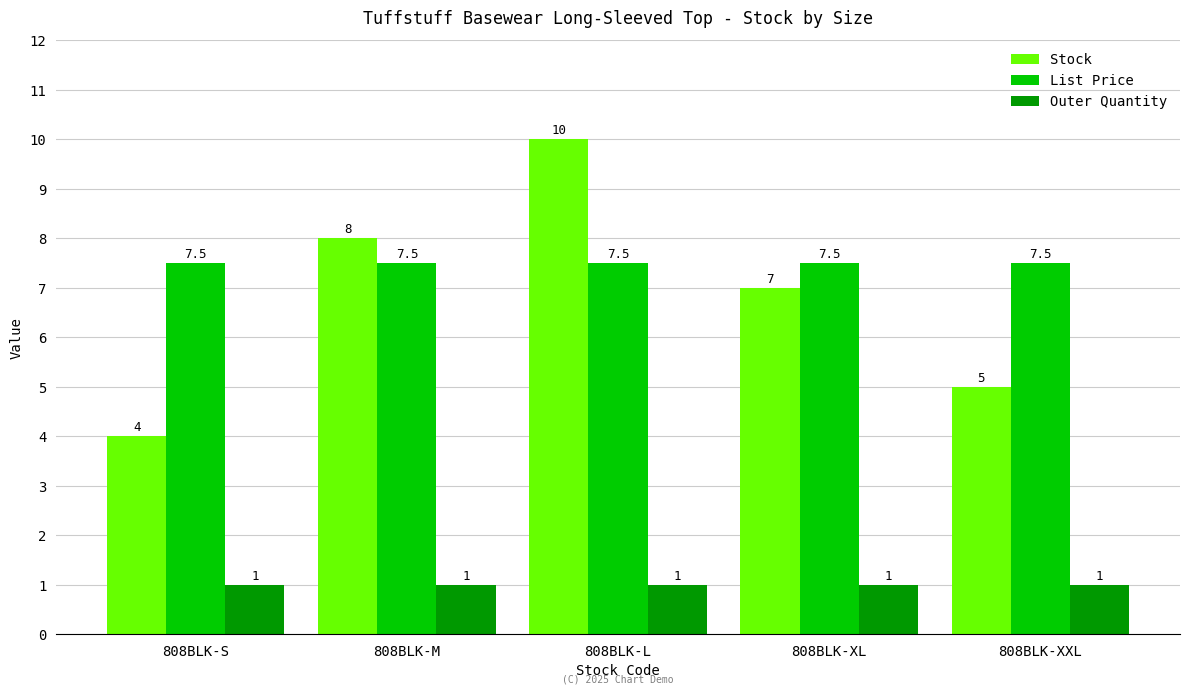

Where does the Stock series first go above 7?

808BLK-M